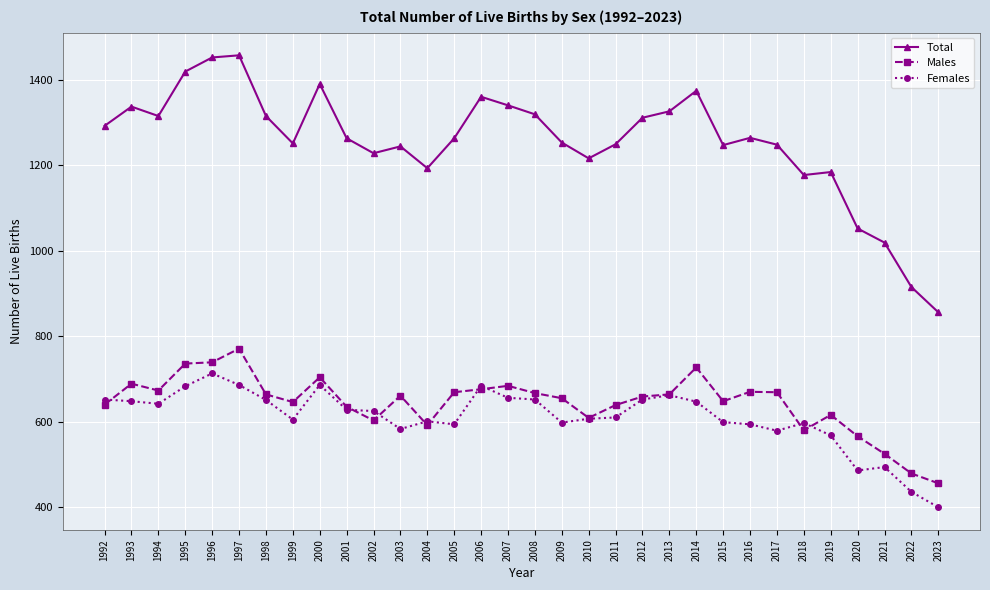

Is it true that Males equals 669 at 2005?

True